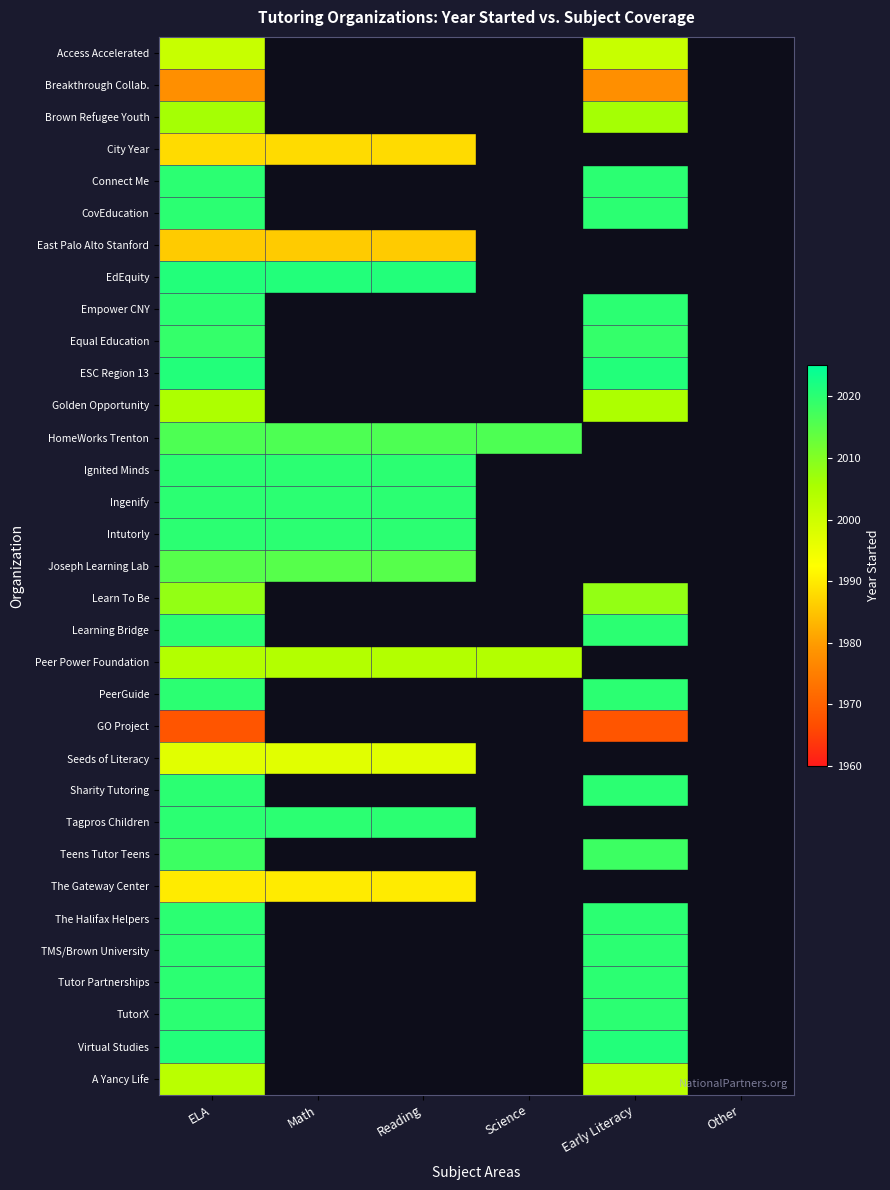

At which category is the sum across all series the highest?

ELA